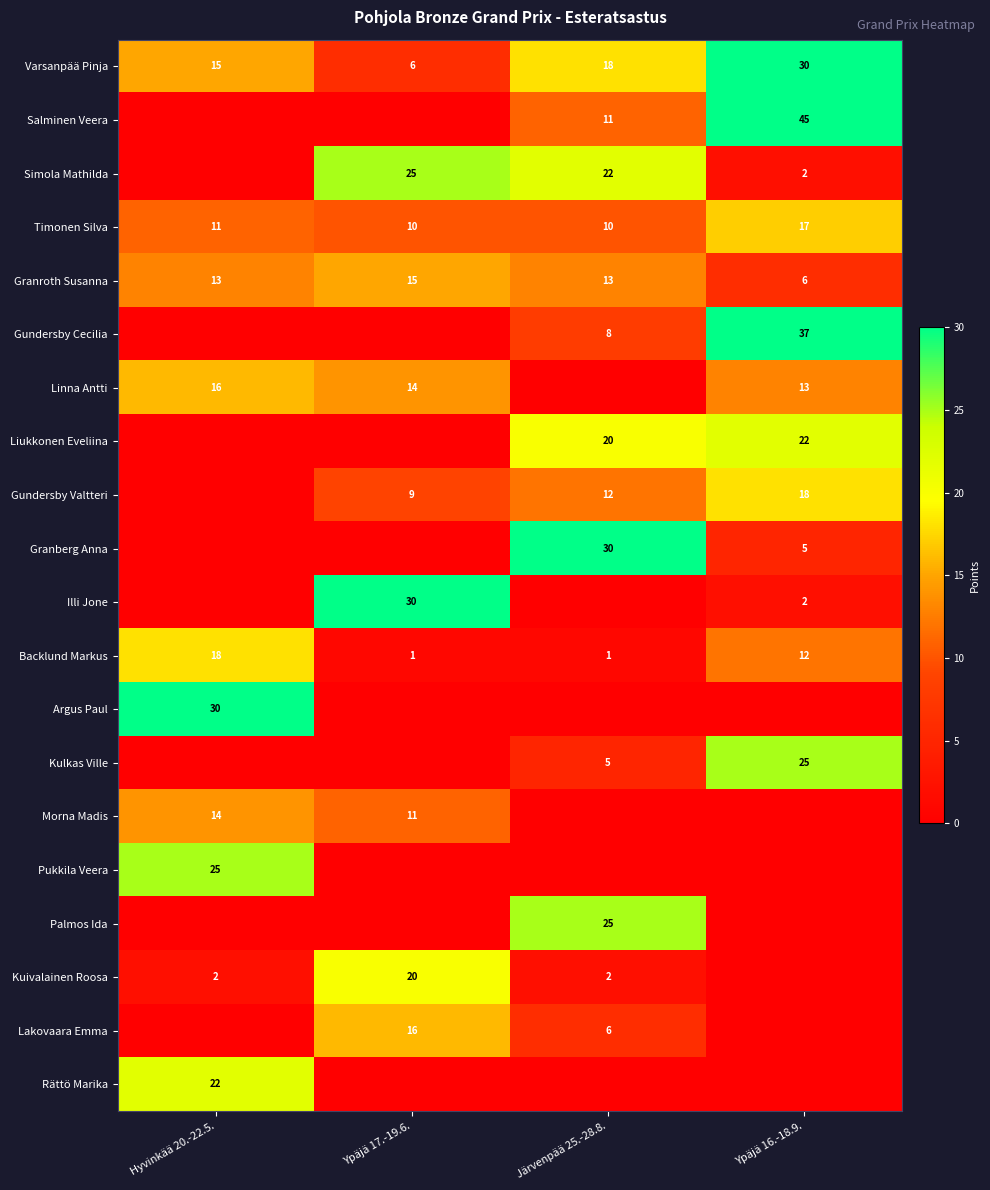

How many Granroth Susanna values are between 13 and 15?

3